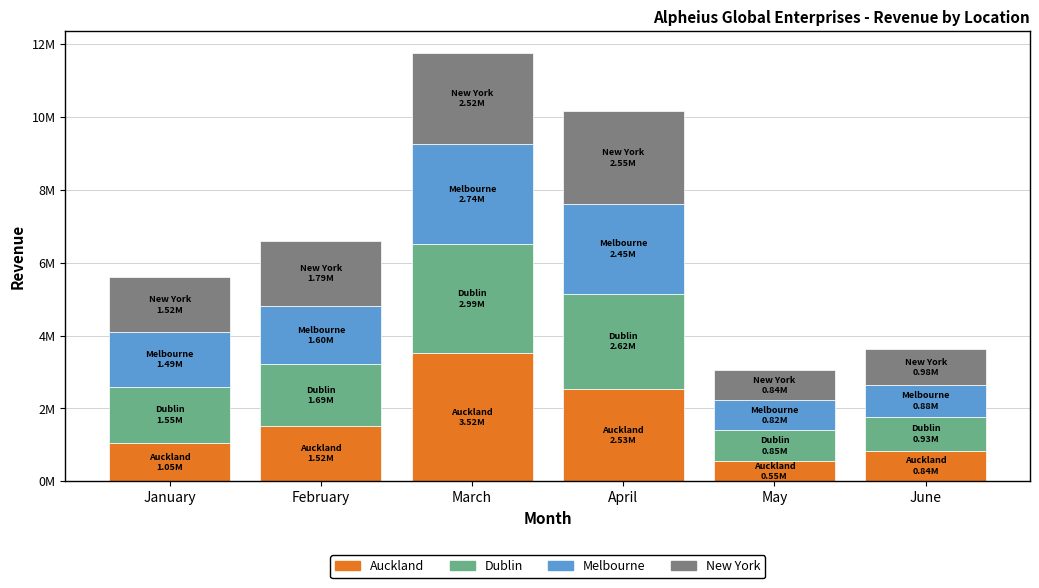

Does the chart contain any negative values?

No